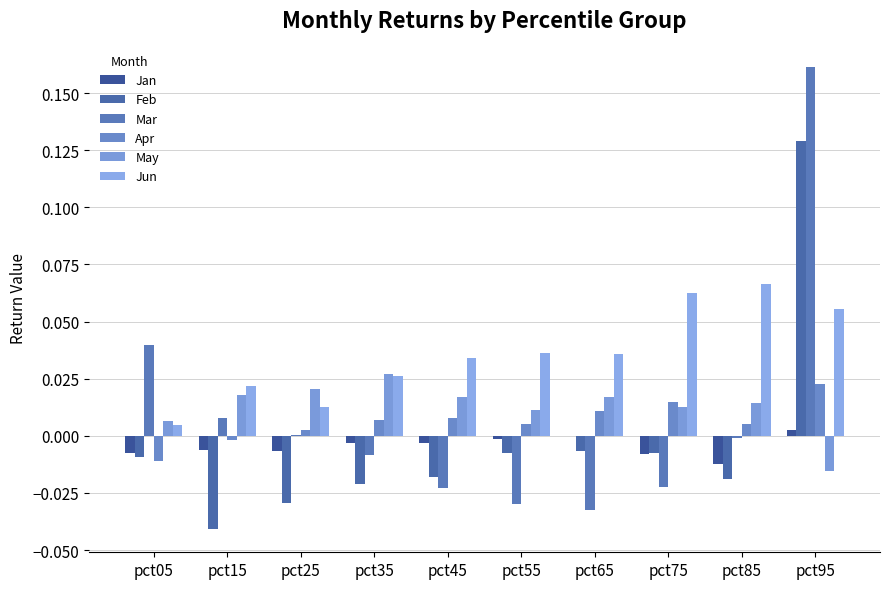

Reading left to right, transcribe all the data shown in this chart.

Jan: pct05=-0.0	pct15=-0.0	pct25=-0.0	pct35=-0.0	pct45=-0.0	pct55=-0.0	pct65=-0.0	pct75=-0.0	pct85=-0.0	pct95=0.0
Feb: pct05=-0.0	pct15=-0.0	pct25=-0.0	pct35=-0.0	pct45=-0.0	pct55=-0.0	pct65=-0.0	pct75=-0.0	pct85=-0.0	pct95=0.1
Mar: pct05=0.0	pct15=0.0	pct25=0.0	pct35=-0.0	pct45=-0.0	pct55=-0.0	pct65=-0.0	pct75=-0.0	pct85=-0.0	pct95=0.2
Apr: pct05=-0.0	pct15=-0.0	pct25=0.0	pct35=0.0	pct45=0.0	pct55=0.0	pct65=0.0	pct75=0.0	pct85=0.0	pct95=0.0
May: pct05=0.0	pct15=0.0	pct25=0.0	pct35=0.0	pct45=0.0	pct55=0.0	pct65=0.0	pct75=0.0	pct85=0.0	pct95=-0.0
Jun: pct05=0.0	pct15=0.0	pct25=0.0	pct35=0.0	pct45=0.0	pct55=0.0	pct65=0.0	pct75=0.1	pct85=0.1	pct95=0.1